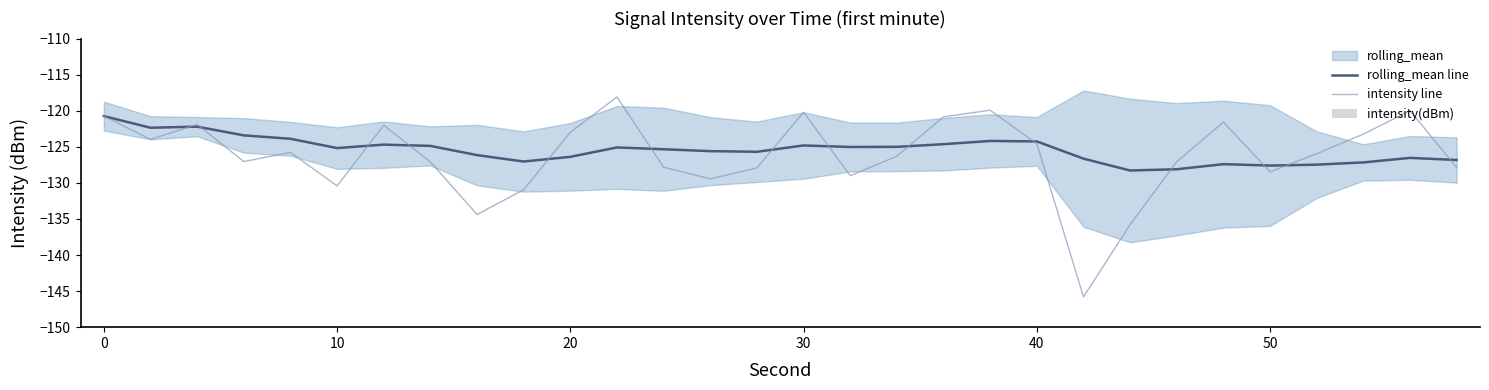

Which series has the largest range (max minus min)?

intensity line